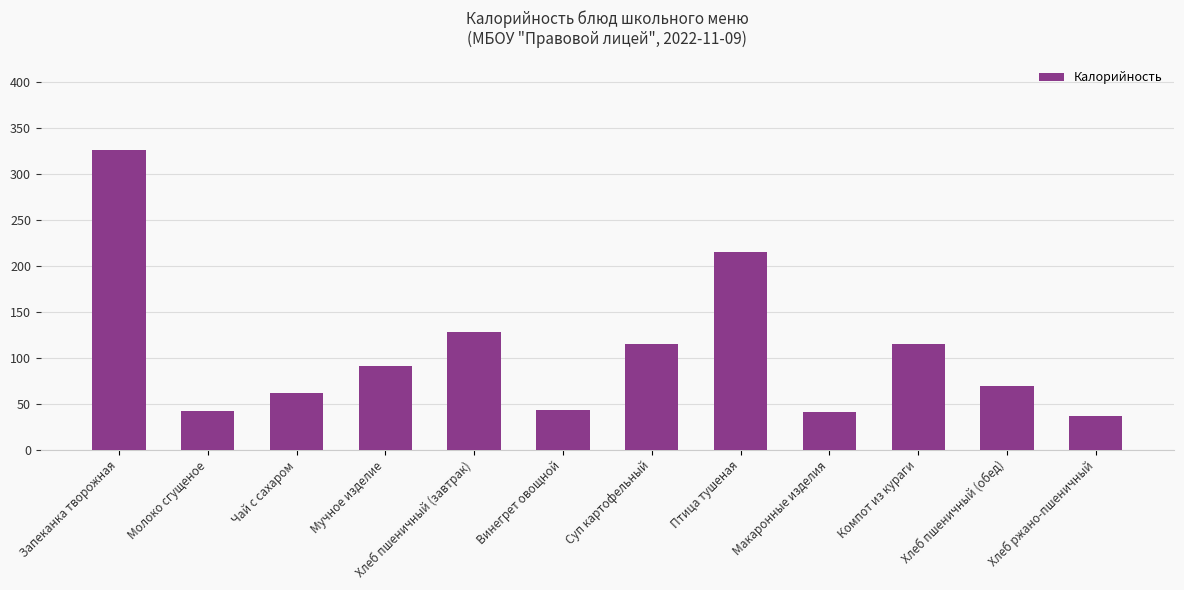

What position from the right is Запеканка творожная?

12